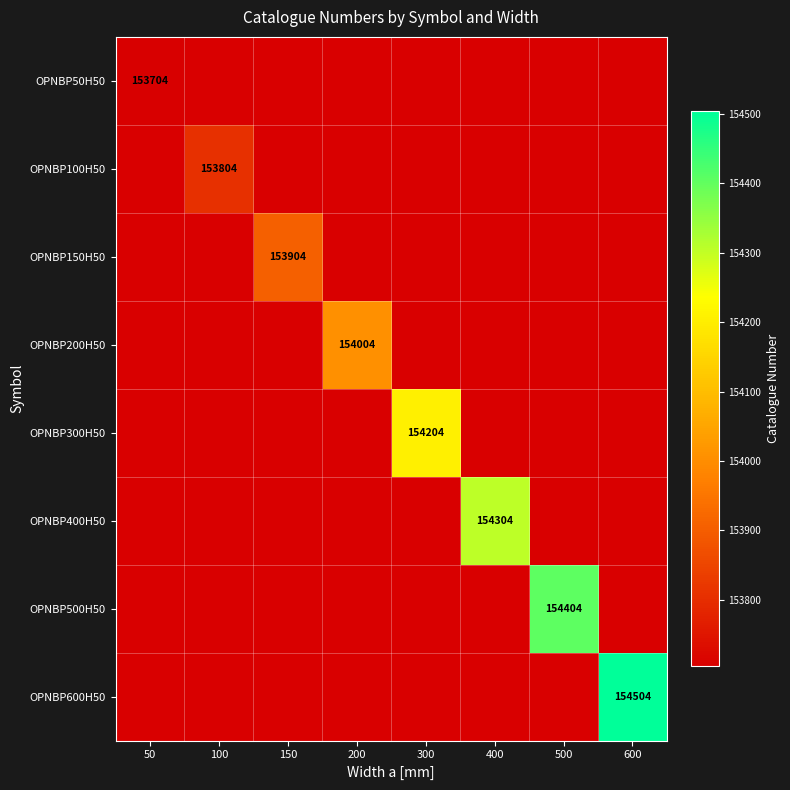

Is it true that OPNBP100H50 equals 223967 at 100?

False